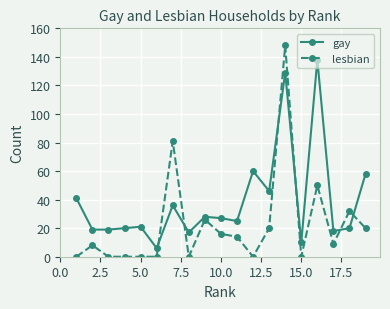

True or false: gay has more than 2 points higher than both neighbors.

True